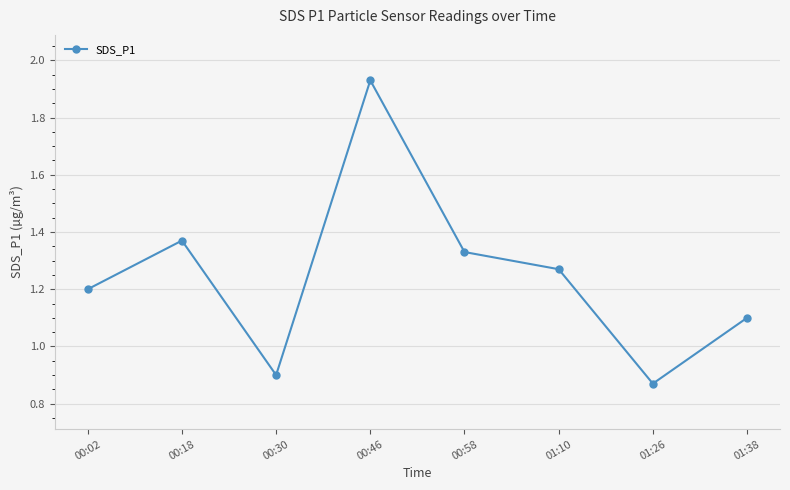

How many interior local valleys (lower than both neighbors) does the data have?

2